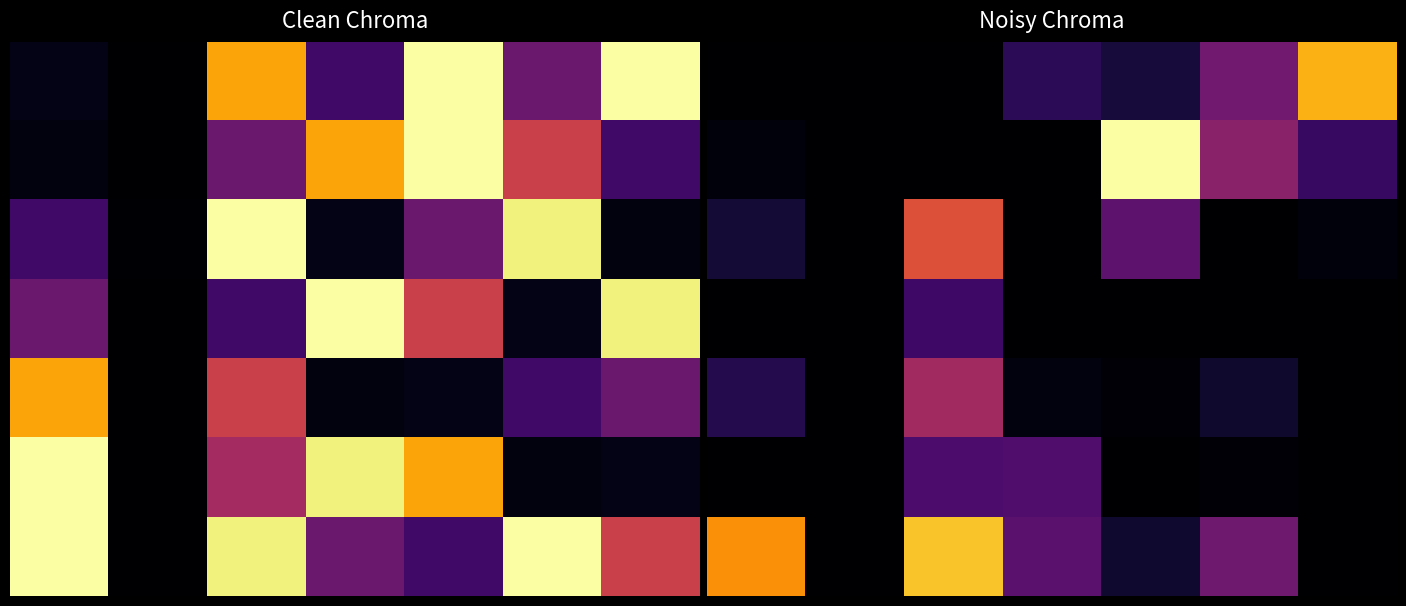

At how many categories does at least one series exceed 593?

4